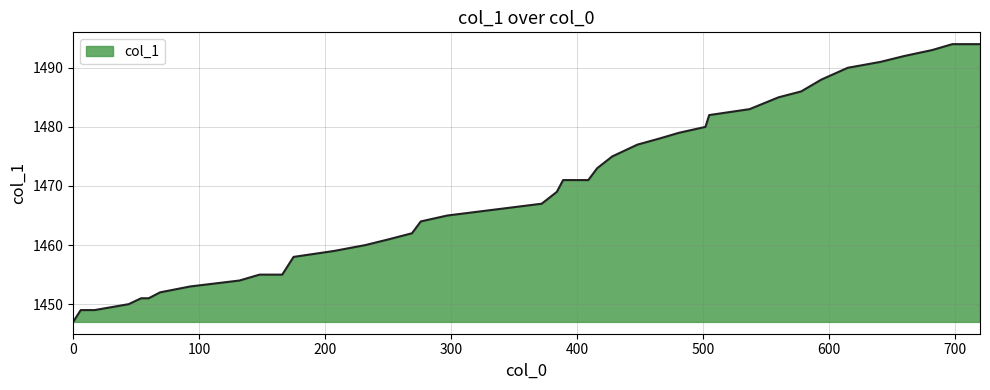

What is the difference between the maximum and minimum values?

47